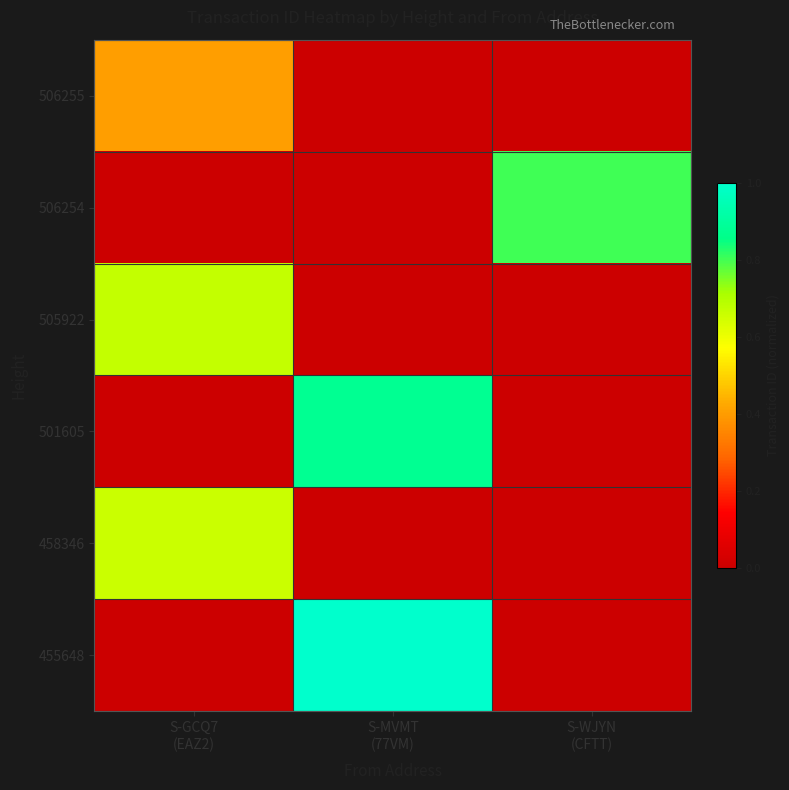

Which series has the largest total across all categories?

455648